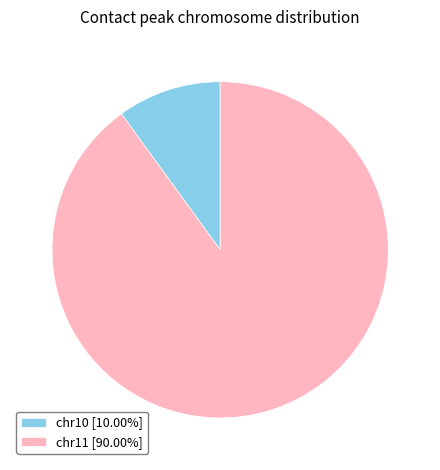

Does chr11 [90.00%] account for over 50% of the chart?

Yes